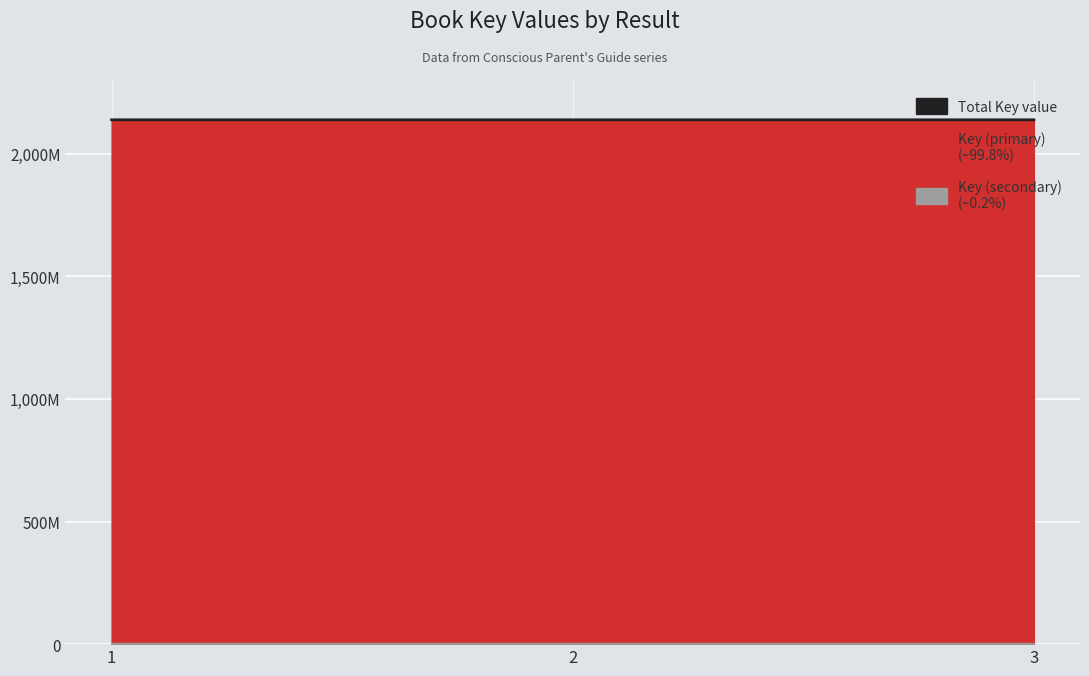

How many lines are shown in the chart?

1